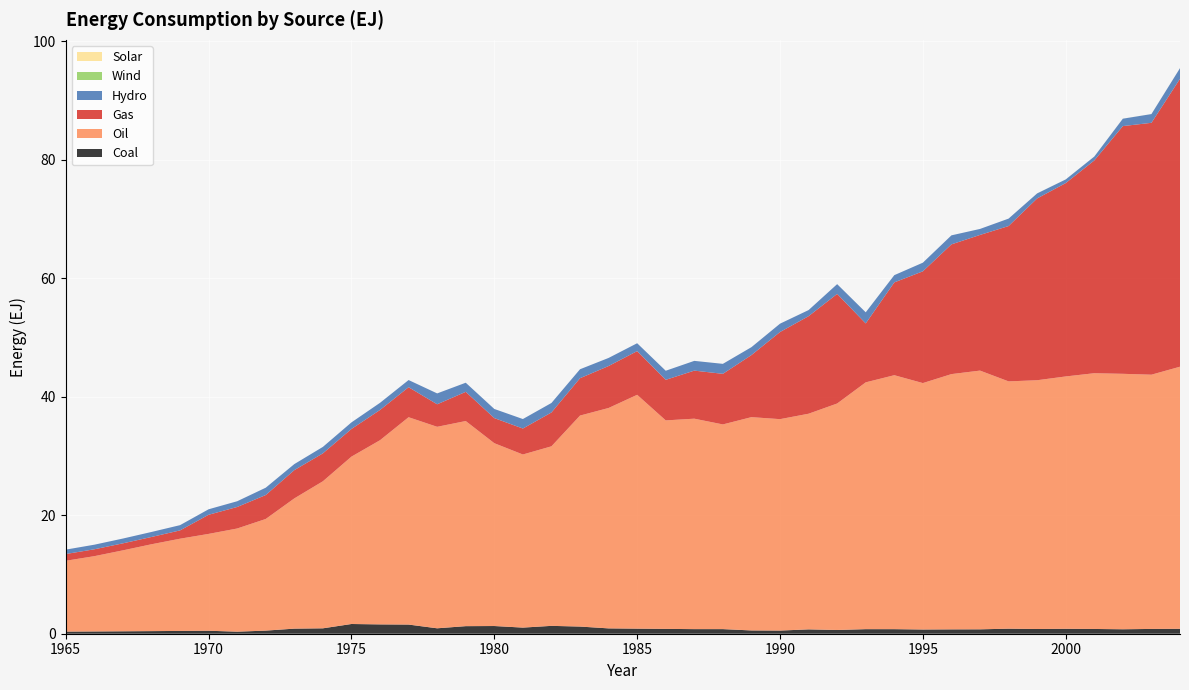

Reading right to left, transcribe all the data shown in this chart.

Hydro: 1.8	1.5	1.3	0.7	0.6	0.8	1.3	1.0	1.5	1.5	1.2	1.9	1.7	1.0	1.4	1.3	1.7	1.6	1.5	1.3	1.4	1.5	1.6	1.6	1.5	1.5	1.8	1.2	1.2	1.1	1.1	1.0	1.2	1.0	0.9	0.9	0.8	0.8	0.8	0.7
Gas: 48.6	42.5	41.8	35.9	32.6	30.7	26.2	22.9	21.9	18.9	15.7	9.9	18.5	16.5	14.7	10.5	8.5	8.1	6.8	7.4	7.1	6.3	5.7	4.4	4.2	4.9	3.8	5.1	5.1	4.7	4.7	4.8	4.0	3.6	3.2	1.4	1.2	1.2	1.2	1.1
Oil: 44.3	42.9	43.1	43.2	42.6	42.0	41.8	43.7	43.1	41.6	42.9	41.7	38.2	36.4	35.7	36.0	34.6	35.5	35.2	39.5	37.2	35.6	30.3	29.2	30.9	34.6	34.0	35.0	31.1	28.3	24.8	22.0	18.8	17.4	16.3	15.6	14.7	13.7	12.7	12.0
Coal: 0.8	0.8	0.8	0.8	0.8	0.8	0.9	0.7	0.7	0.7	0.8	0.8	0.6	0.7	0.5	0.6	0.8	0.8	0.8	0.9	0.9	1.2	1.3	1.0	1.3	1.3	0.9	1.5	1.6	1.6	0.9	0.9	0.5	0.3	0.5	0.5	0.4	0.4	0.4	0.4
Wind: 0.0	0.0	0.0	0.0	0.0	0.0	0.0	0.0	0.0	0.0	0.0	0.0	0.0	0.0	0.0	0.0	0.0	0.0	0.0	0.0	0.0	0.0	0.0	0.0	0.0	0.0	0.0	0.0	0.0	0.0	0.0	0.0	0.0	0.0	0.0	0.0	0.0	0.0	0.0	0.0
Solar: 0.0	0.0	0.0	0.0	0.0	0.0	0.0	0.0	0.0	0.0	0.0	0.0	0.0	0.0	0.0	0.0	0.0	0.0	0.0	0.0	0.0	0.0	0.0	0.0	0.0	0.0	0.0	0.0	0.0	0.0	0.0	0.0	0.0	0.0	0.0	0.0	0.0	0.0	0.0	0.0